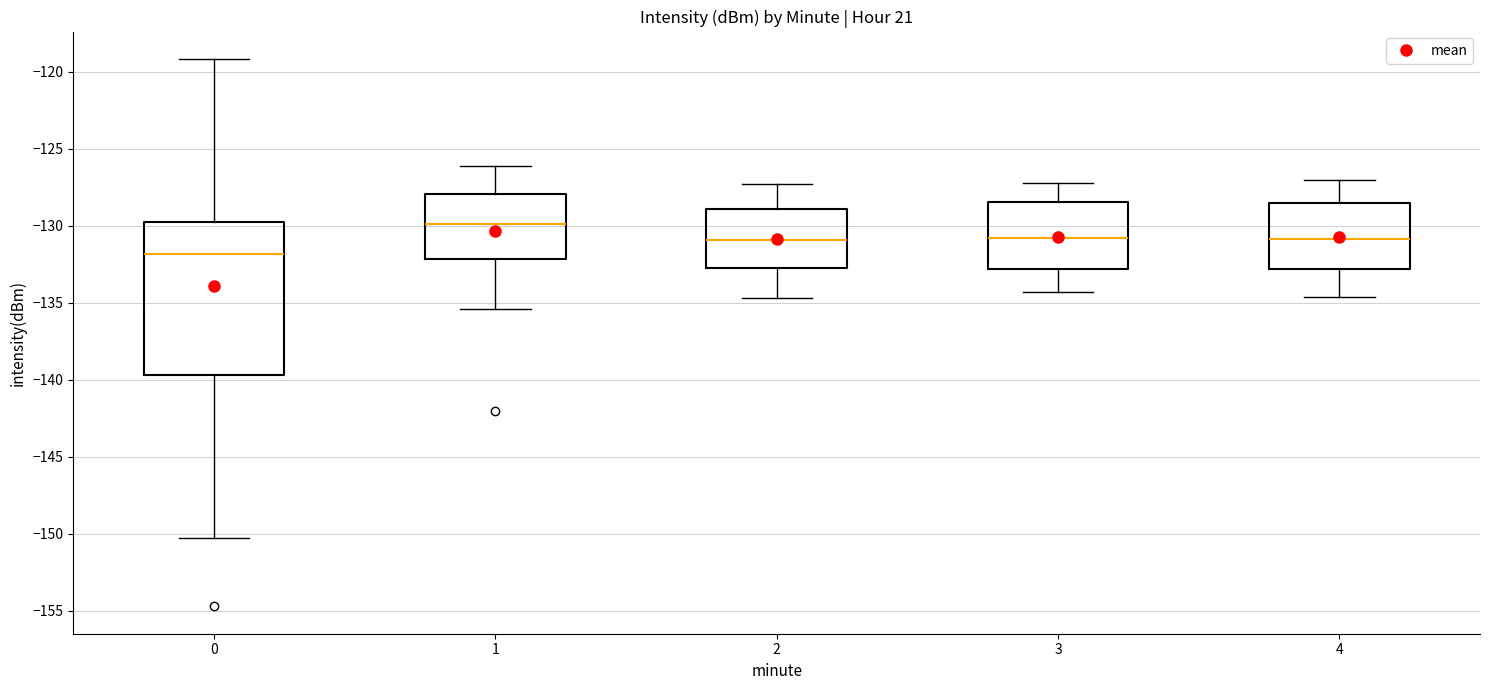

Which box's median line is the lowest?

0